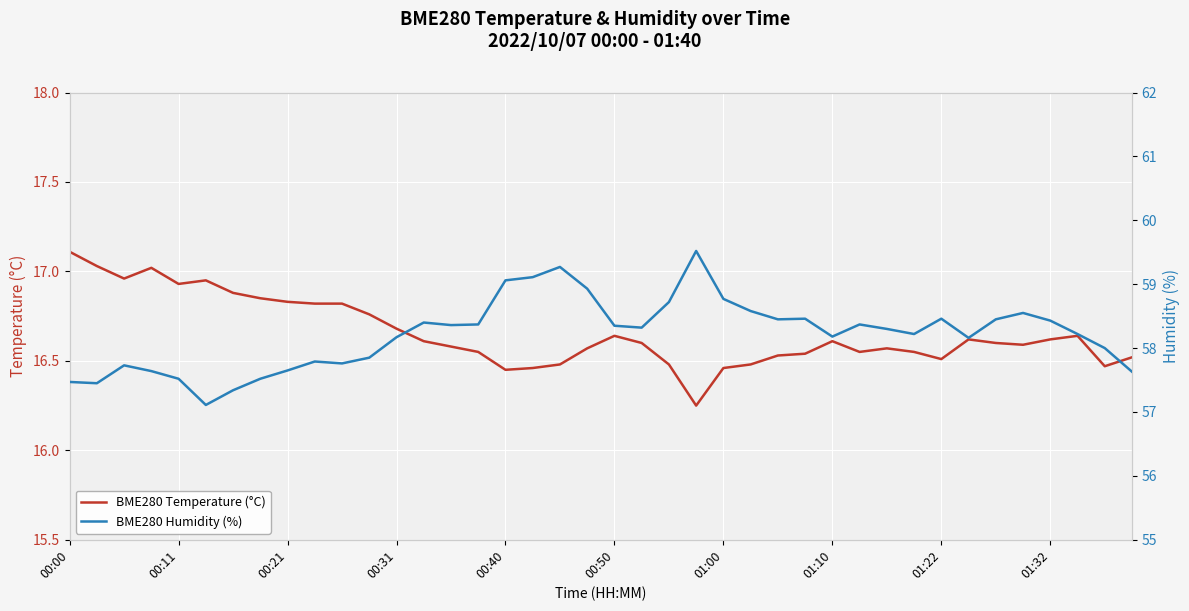

Rank the series by their maximum value, from lowest to highest.

BME280 Temperature (°C), BME280 Humidity (%)